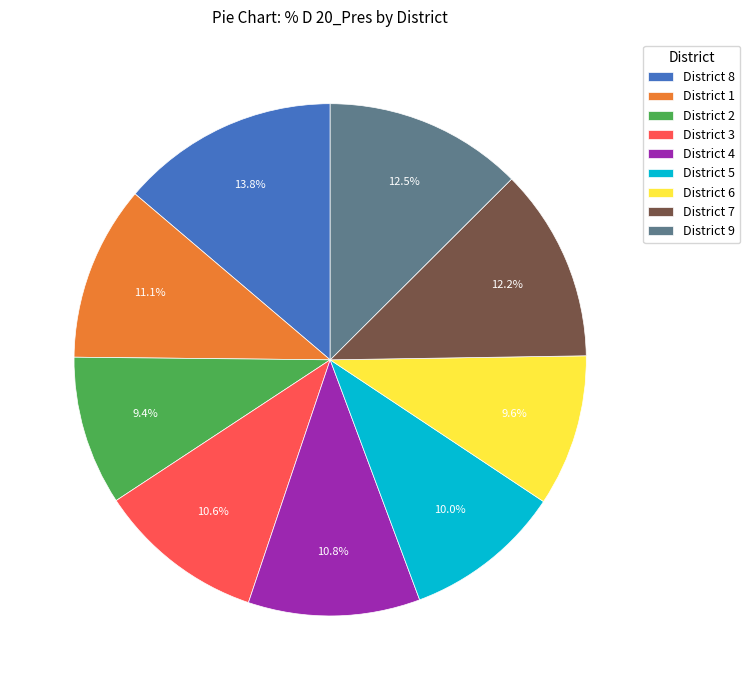

How many segments does this pie chart have?

9